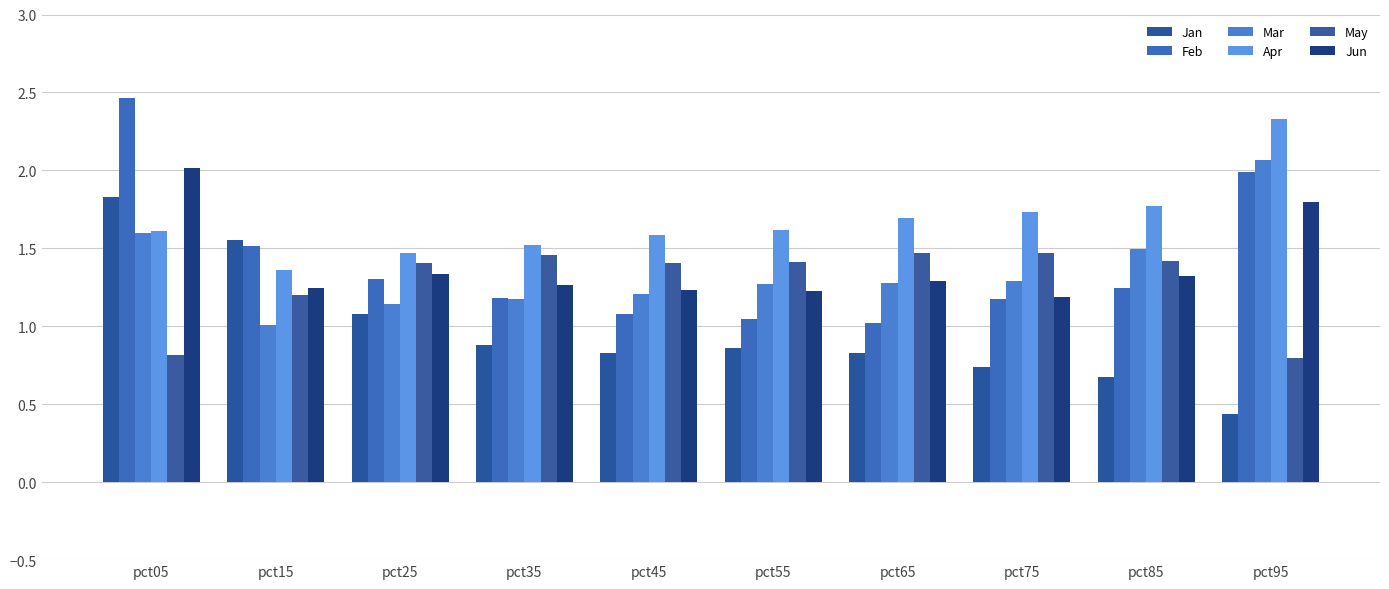

Does the chart contain stacked bars?

No